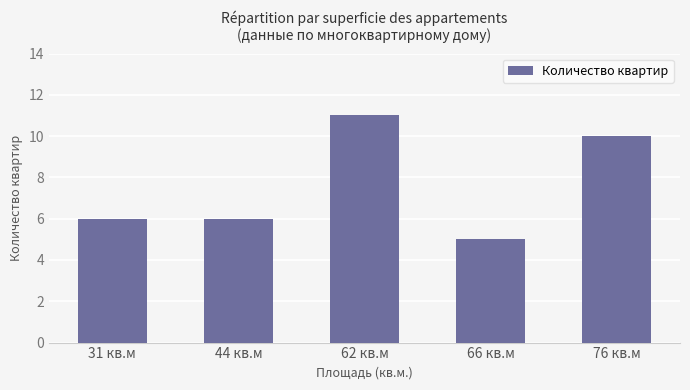

Reading left to right, extract all data points from this chart.

6	6	11	5	10